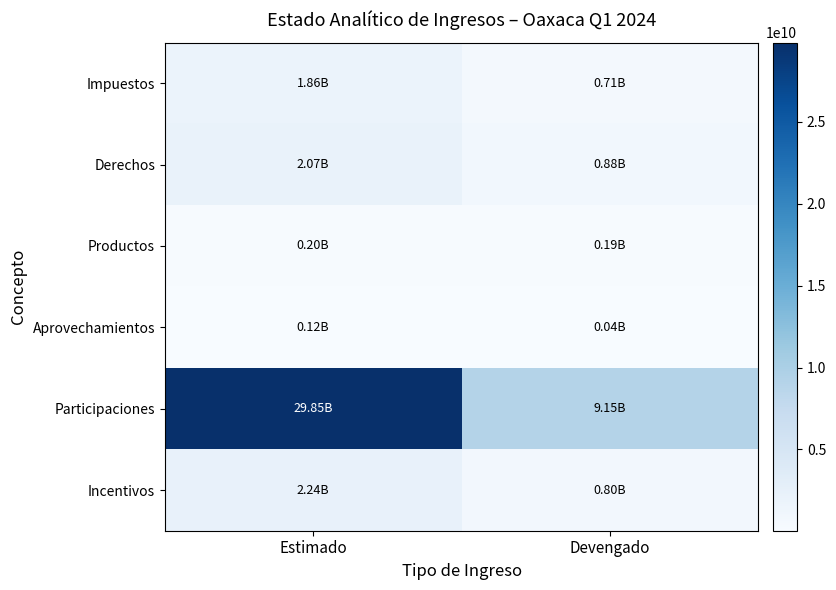

Which series has the largest total across all categories?

Participaciones